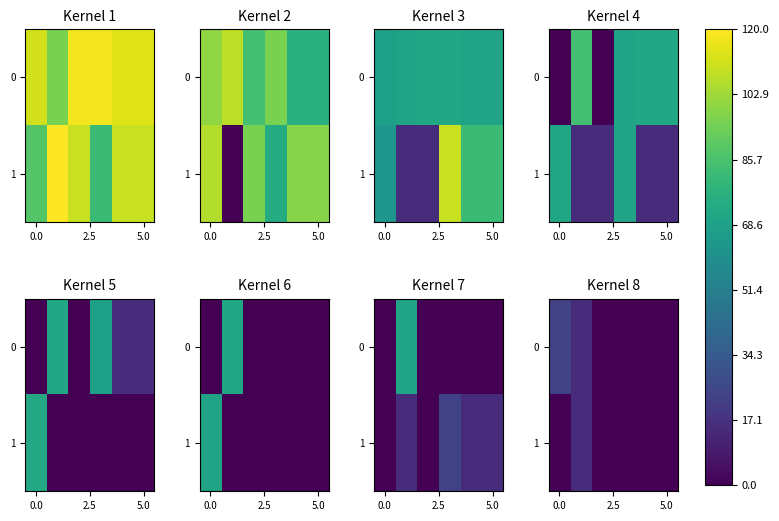

How many series are shown in this chart?

2